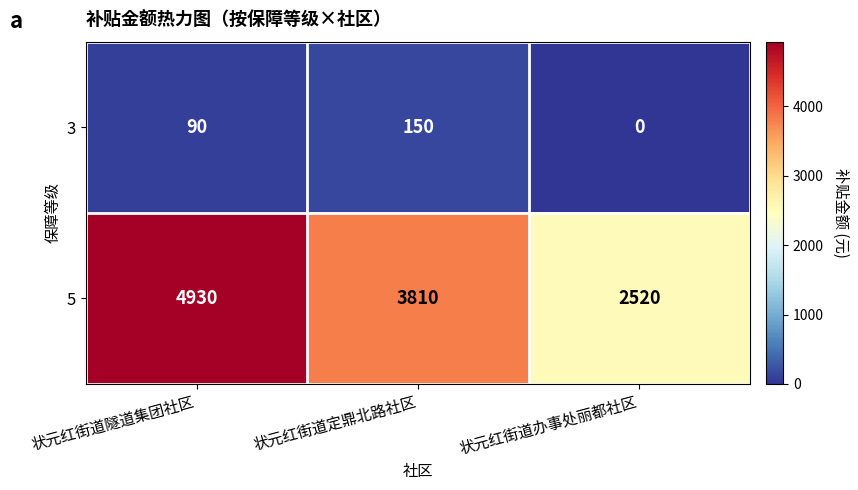

What is the average value of the 3 series?

80